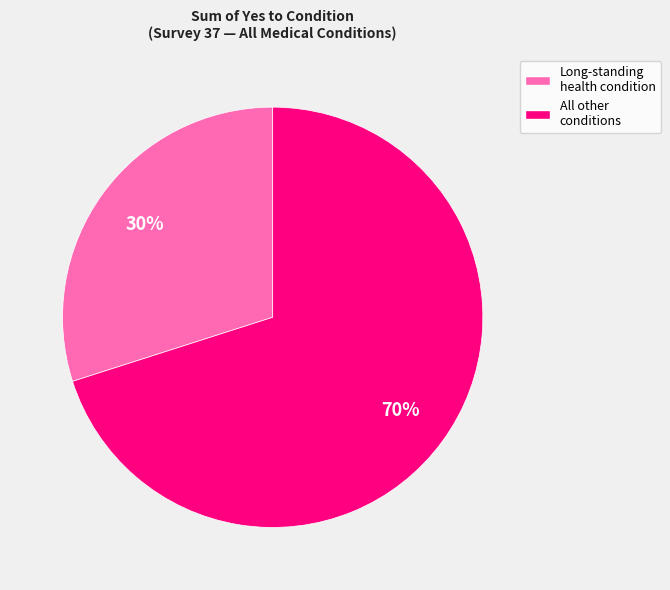

Does any single category account for the majority?

Yes